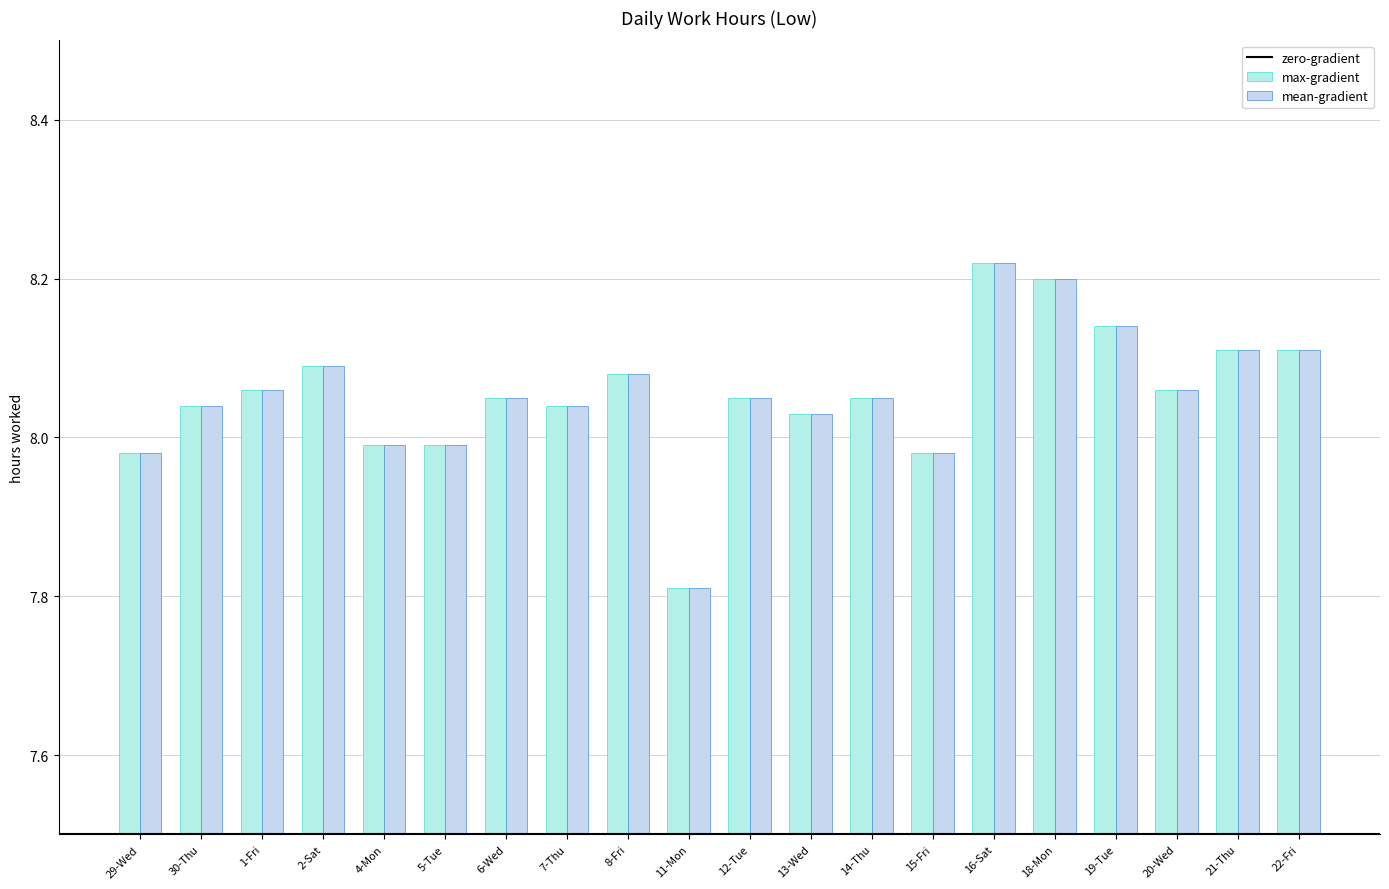

At which label does max-gradient first exceed 8?

30-Thu